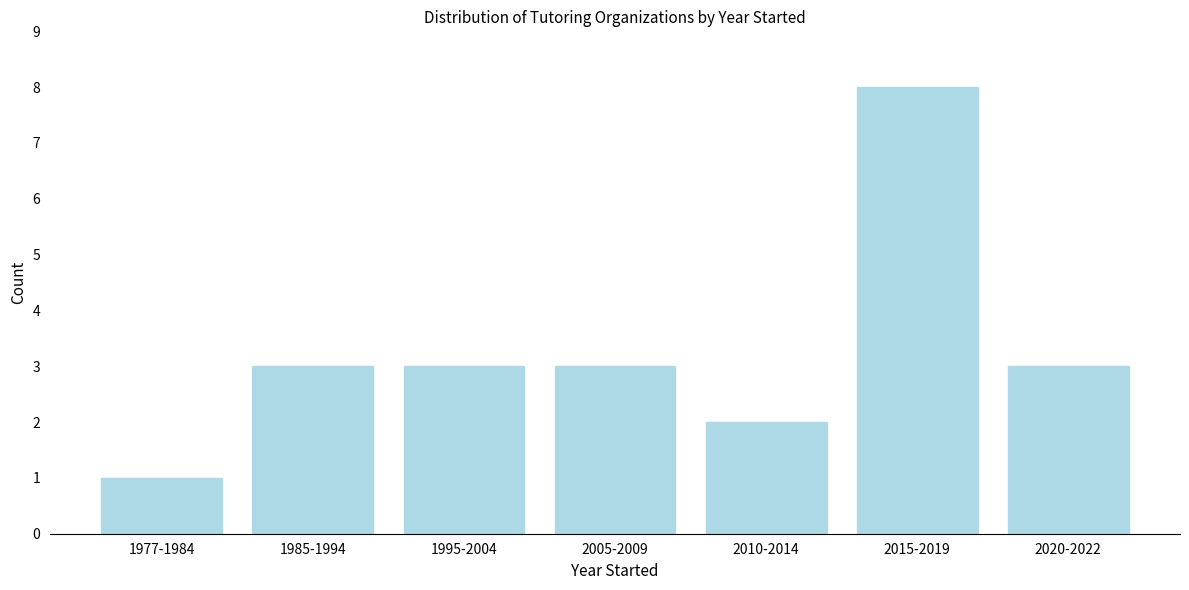

Reading right to left, transcribe all the data shown in this chart.

3	8	2	3	3	3	1